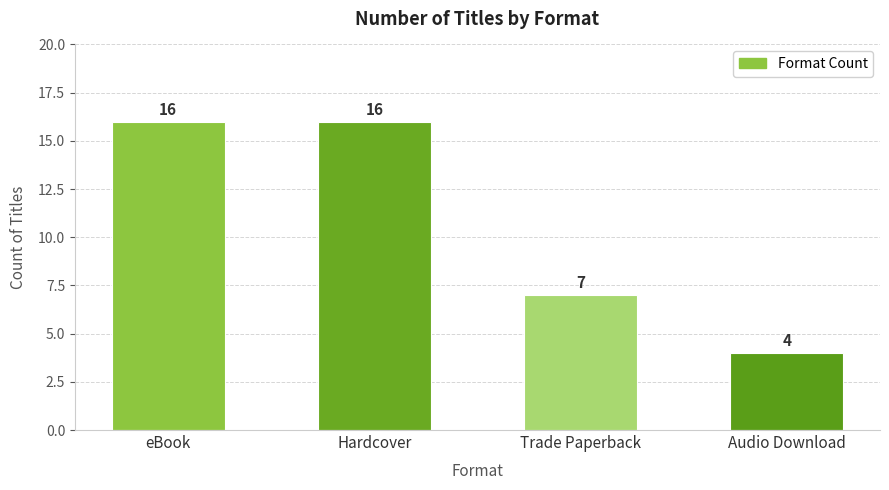

What is the average value?

11